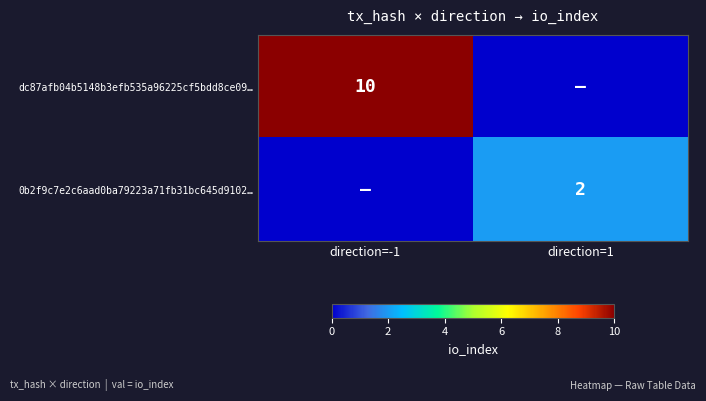

True or false: 0b2f9c7e2c6aad0ba79223a71fb31bc645d9102… has a value of 2 at direction=1.

True